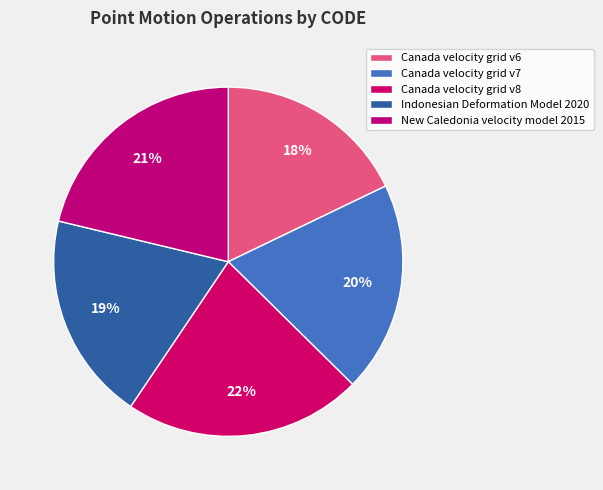

How many slices are in this pie chart?

5